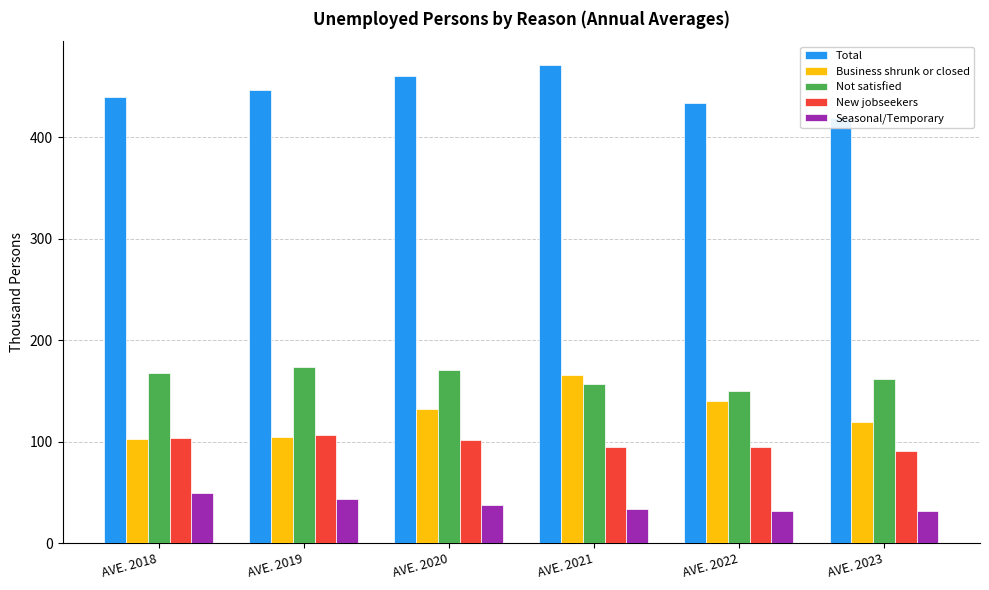

Reading right to left, extract all data points from this chart.

Total: 419	434	471	460	446	440
Business shrunk or closed: 119	140	166	132	105	103
Not satisfied: 162	150	157	171	174	168
New jobseekers: 91	95	95	102	107	104
Seasonal/Temporary: 32	32	34	38	43	49